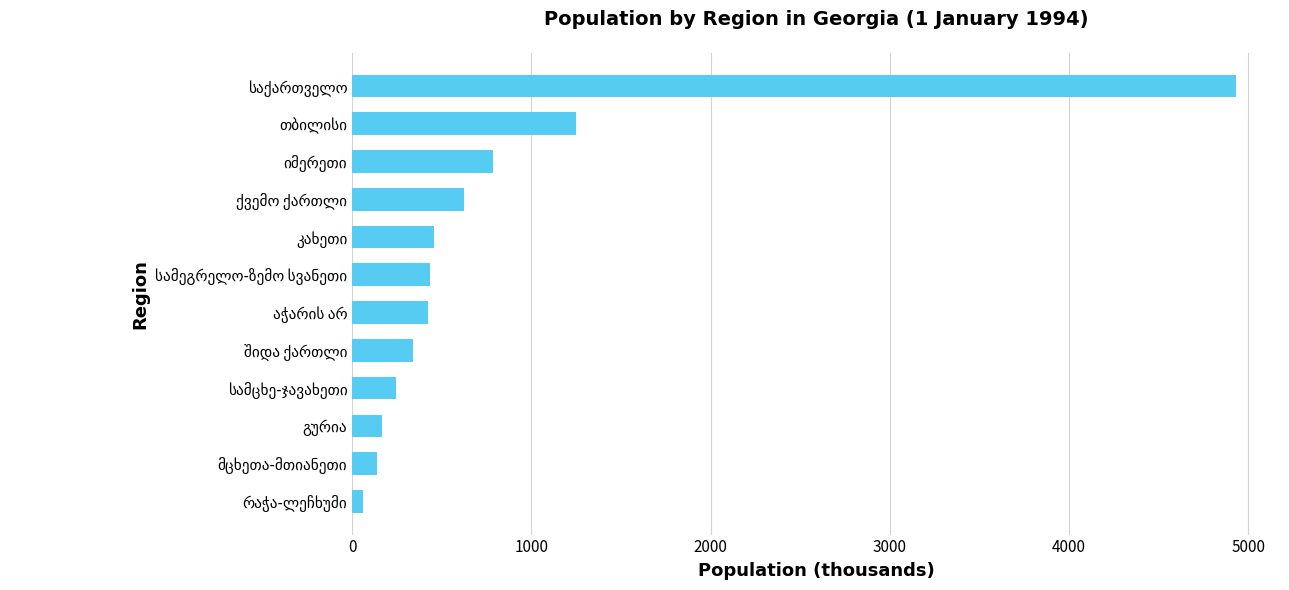

How many data points are above 436?

6